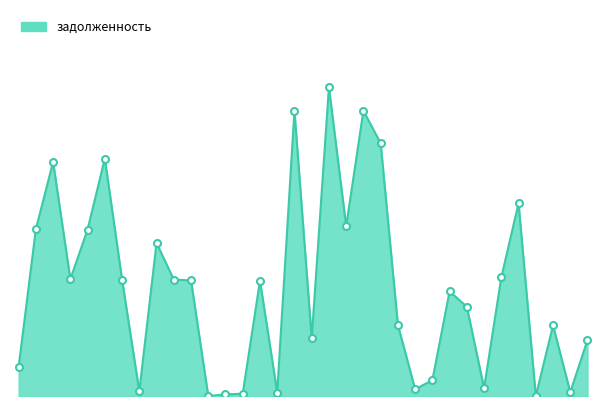

Which label corresponds to the largest value in the chart?

19